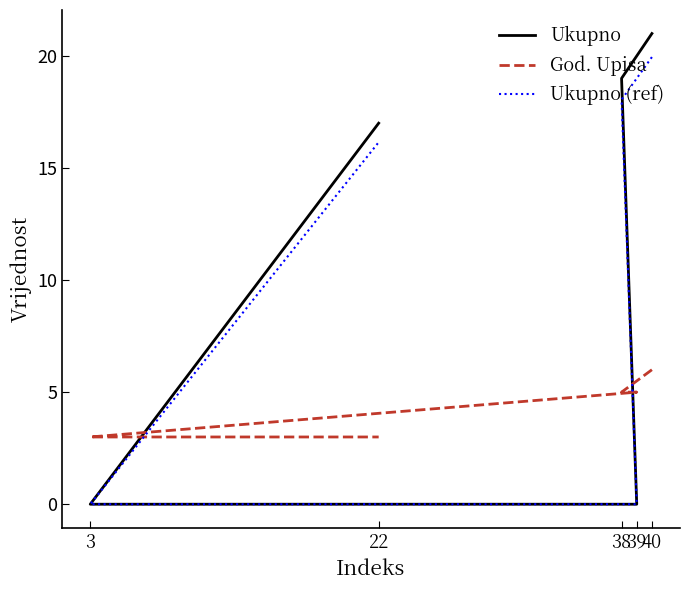

How many data points does each series have?

5